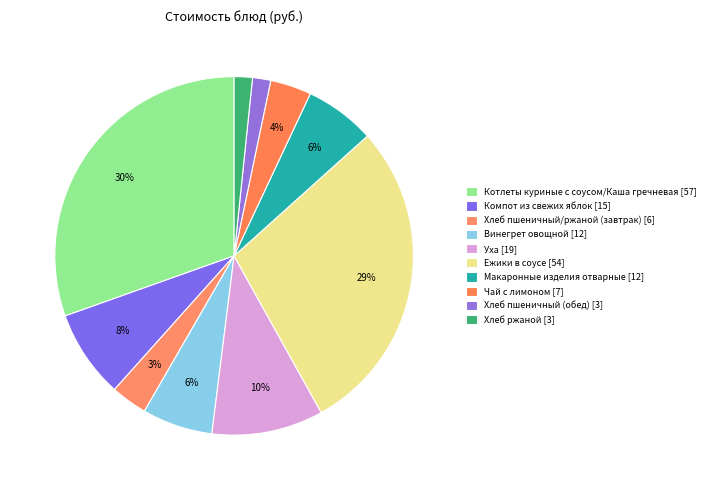

Count the number of slices in the pie.

10